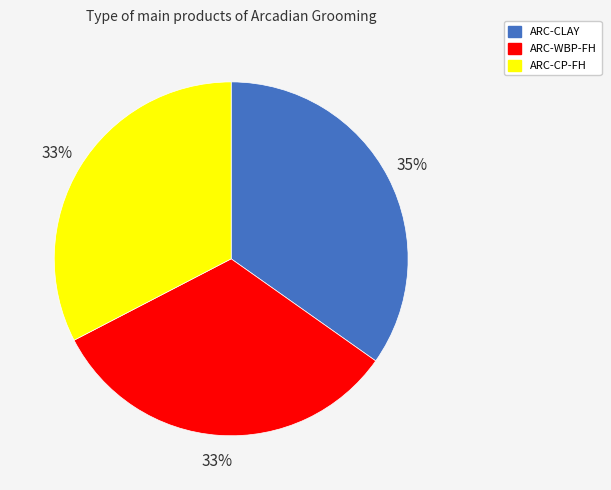

What is the largest slice in the pie chart?

ARC-CLAY